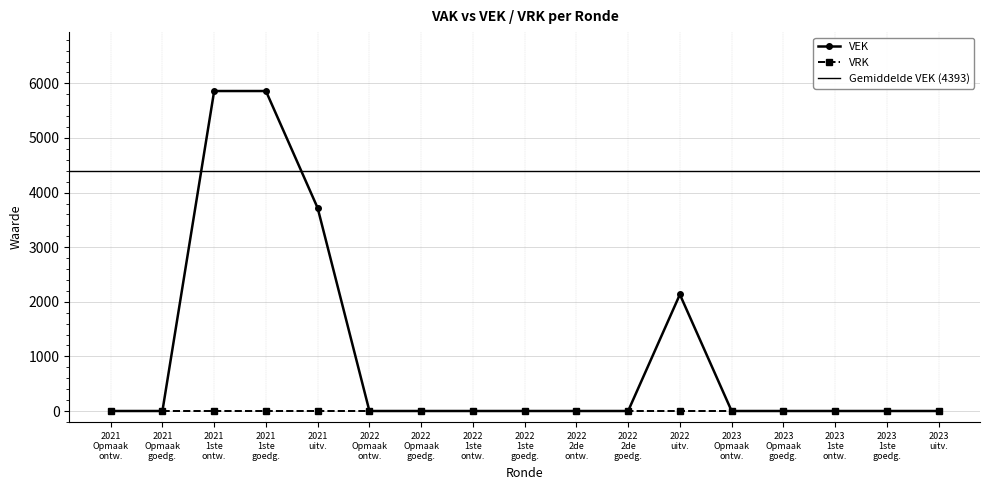

What is the label of the 1st point from the left?

2021 Opmaak ontw.